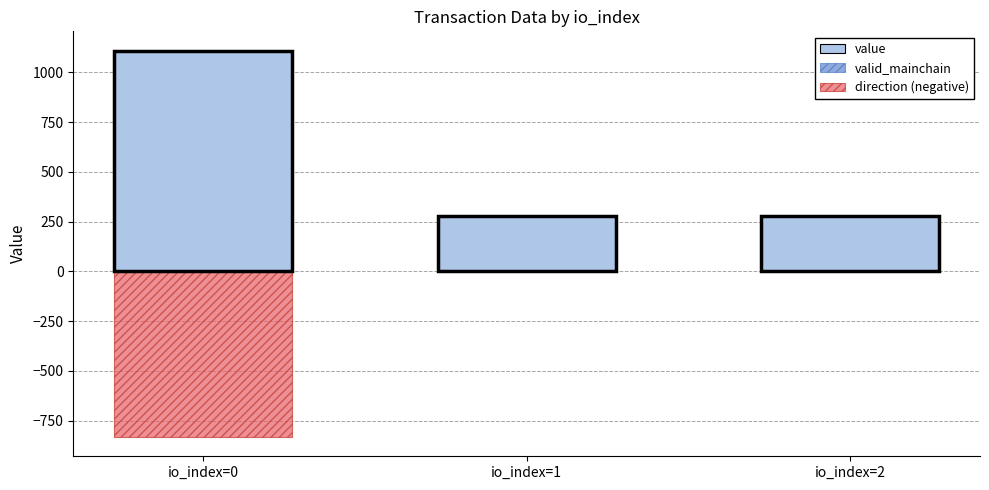

Reading left to right, extract all data points from this chart.

value: io_index=0=1109.1	io_index=1=277.3	io_index=2=277.3
valid_mainchain: io_index=0=4.0	io_index=1=1.0	io_index=2=1.0
direction (negative): io_index=0=-831.8	io_index=1=0.0	io_index=2=0.0